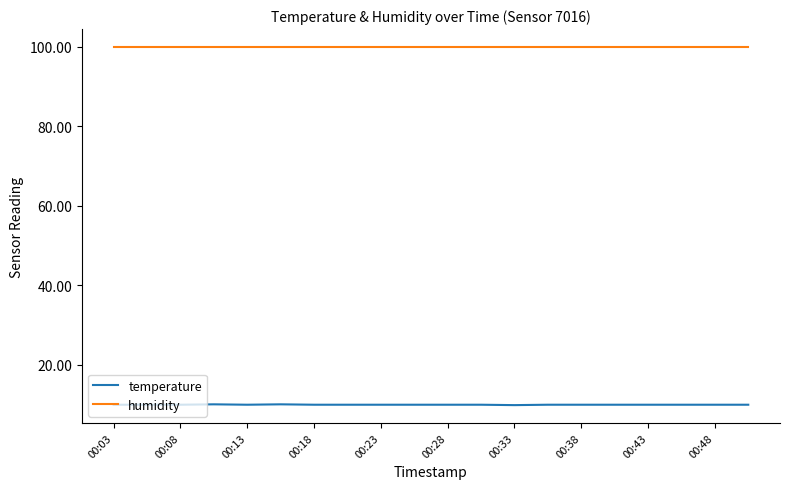

True or false: temperature and humidity cross at least once.

False